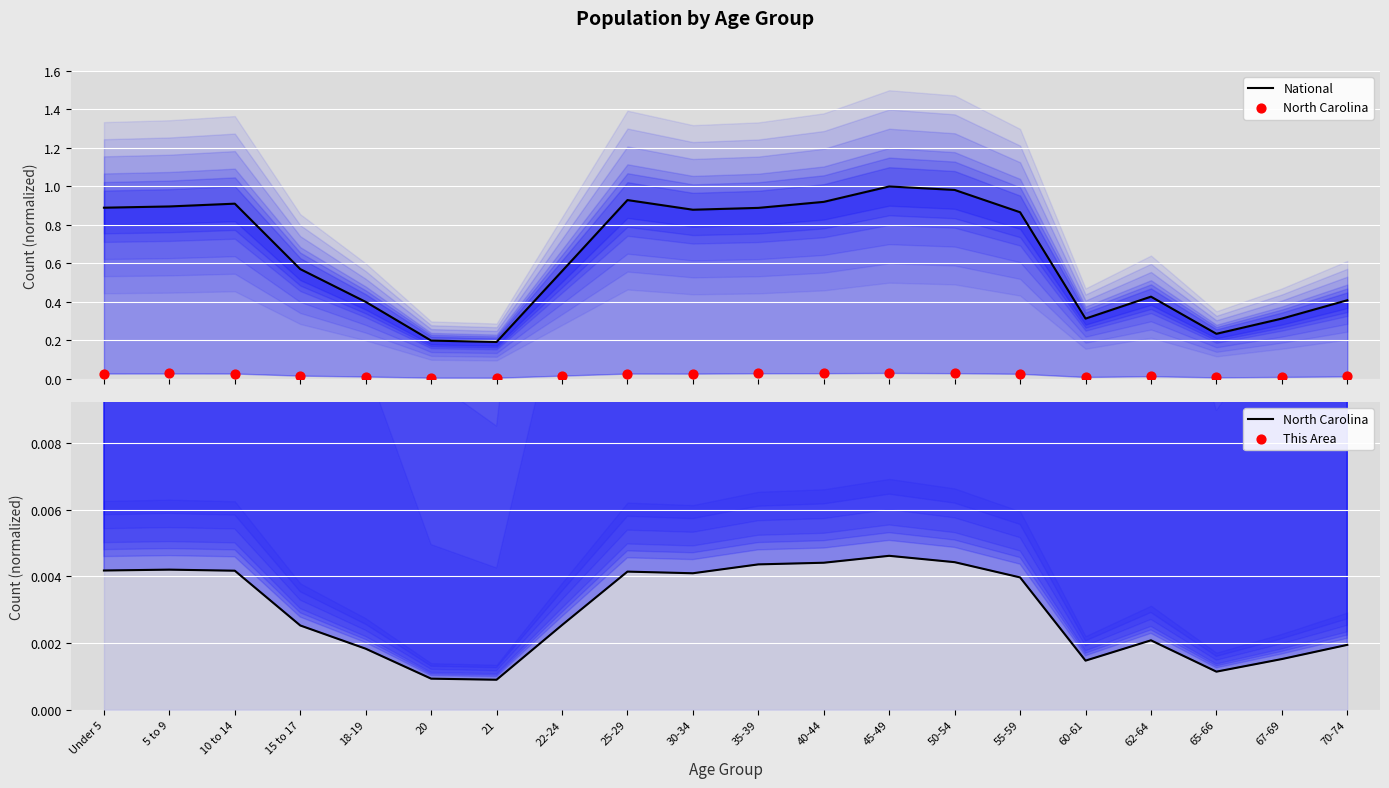

What is the total value across all series at Under 5?

1.0